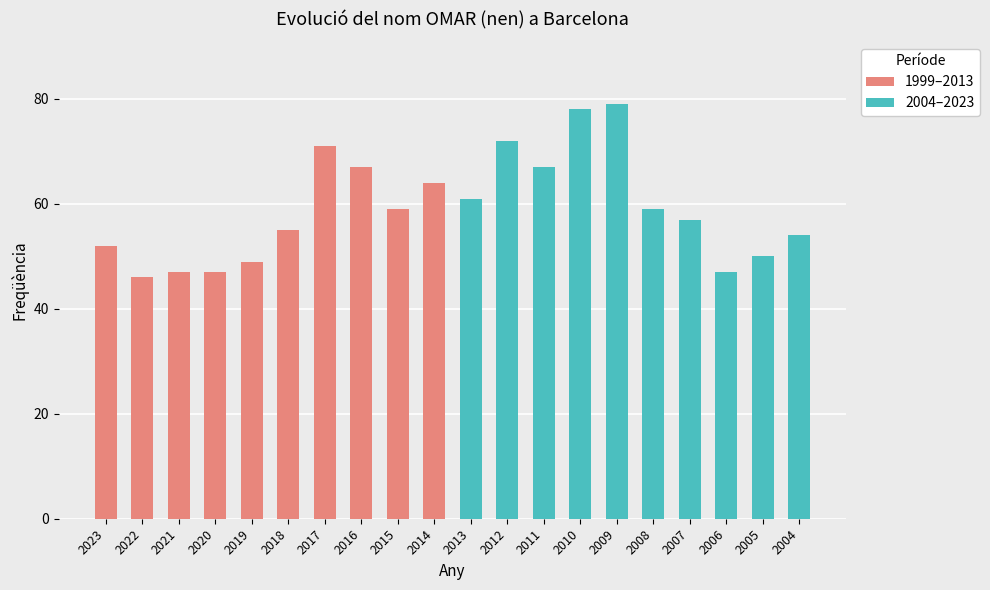

Which series has the largest range (max minus min)?

2004–2023